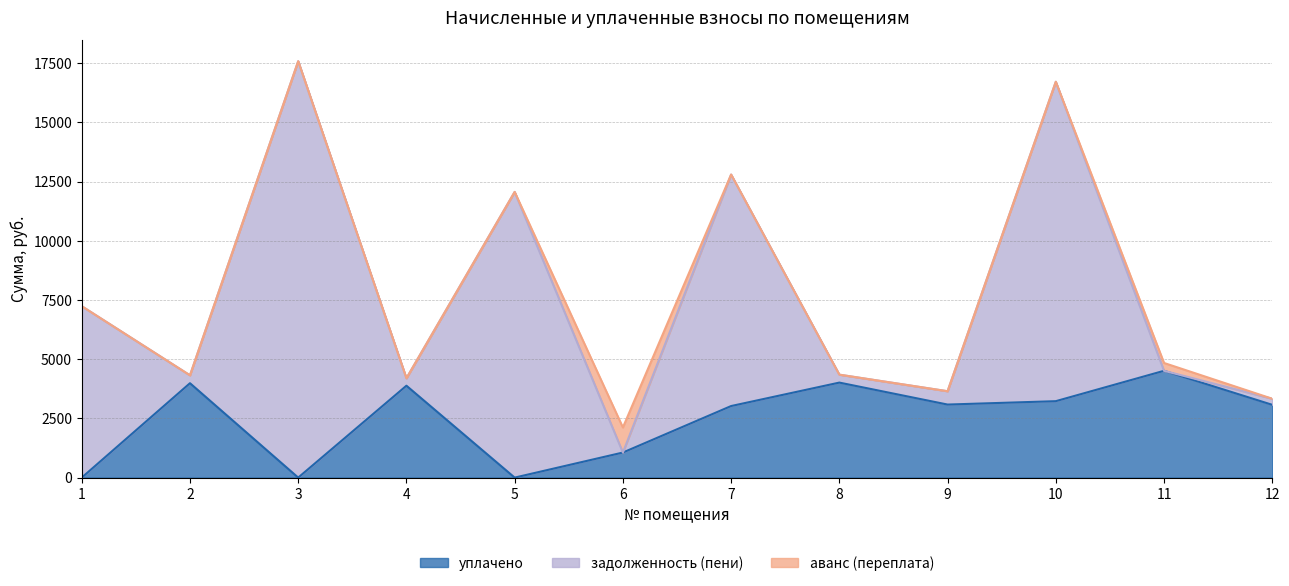

How many data points in аванс (переплата) are above 0?

2